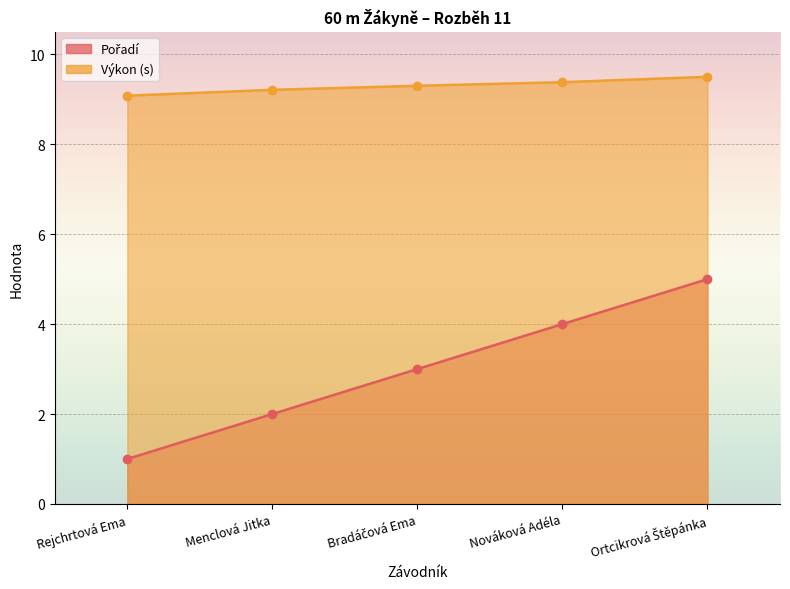

What value does the Pořadí series have at Rejchrtová Ema?

1.0